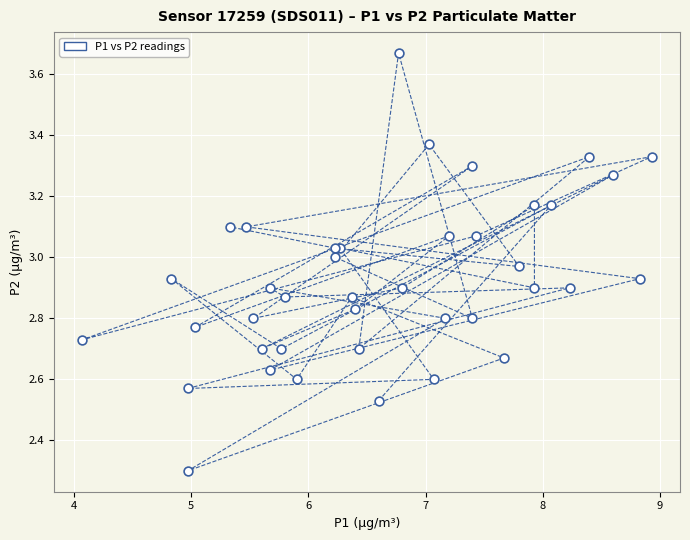

What Y value in the scatter plot is closest to 2?

2.3